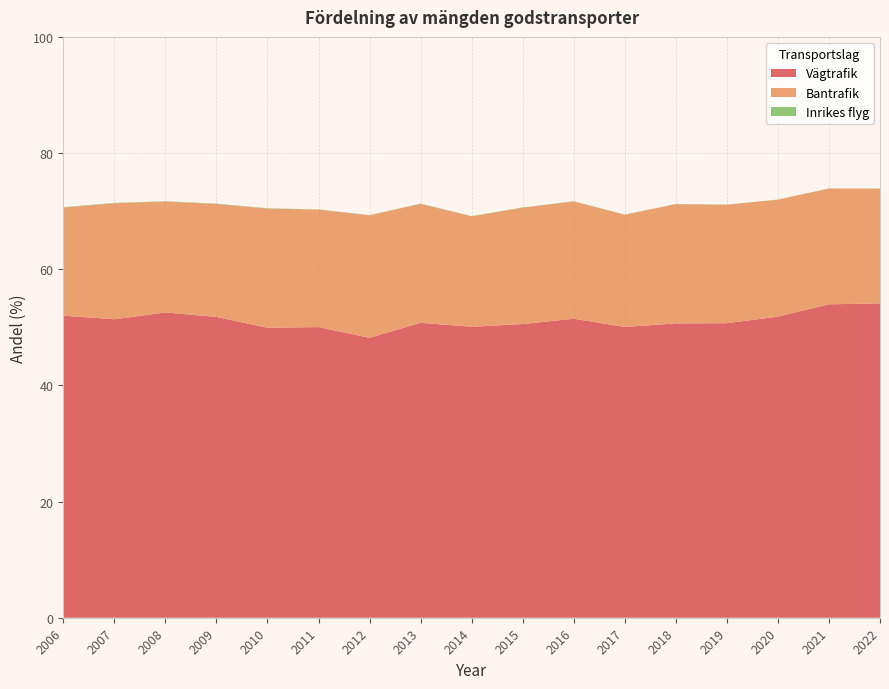

Reading left to right, list all the values displayed in this chart.

Vägtrafik: 2006=52.0	2007=51.4	2008=52.5	2009=51.8	2010=49.9	2011=50.0	2012=48.2	2013=50.8	2014=50.1	2015=50.6	2016=51.5	2017=50.1	2018=50.7	2019=50.7	2020=51.8	2021=54.0	2022=54.1
Bantrafik: 2006=18.6	2007=20.0	2008=19.1	2009=19.4	2010=20.5	2011=20.2	2012=21.1	2013=20.5	2014=19.0	2015=20.0	2016=20.2	2017=19.3	2018=20.5	2019=20.4	2020=20.1	2021=19.9	2022=19.8
Inrikes flyg: 2006=0.1	2007=0.1	2008=0.1	2009=0.1	2010=0.1	2011=0.0	2012=0.0	2013=0.0	2014=0.0	2015=0.0	2016=0.0	2017=0.0	2018=0.0	2019=0.0	2020=0.0	2021=0.0	2022=0.0